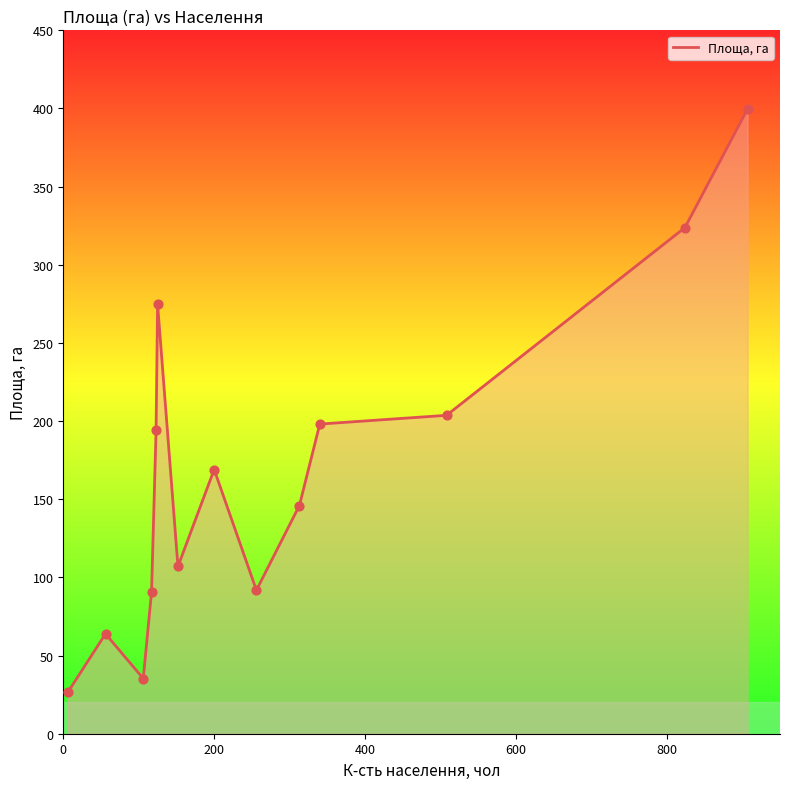

What is the greatest value displayed?

399.7